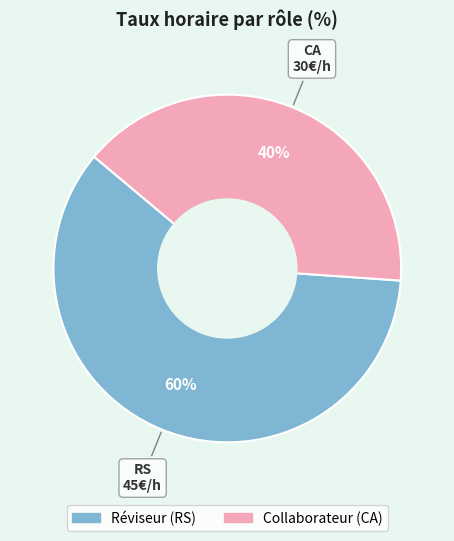

To the nearest percent, what is the average slice percentage?

50%